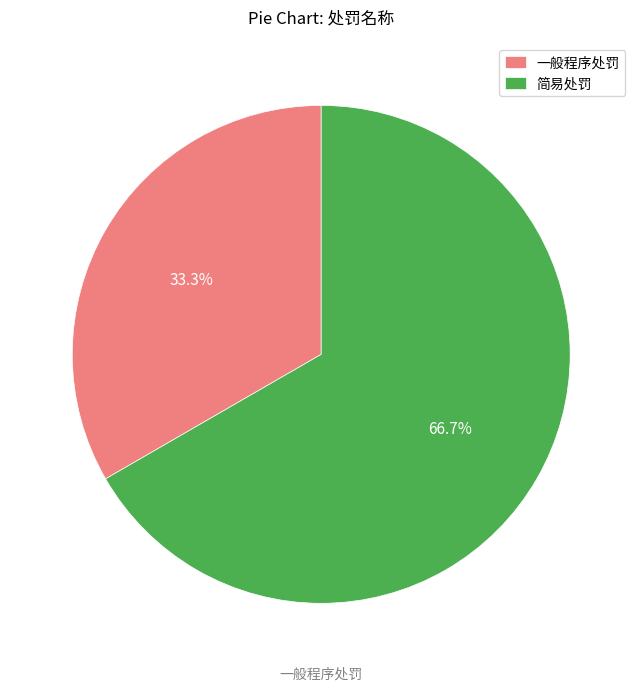

To the nearest percent, what is the difference between the largest and smallest slice percentages?

33%